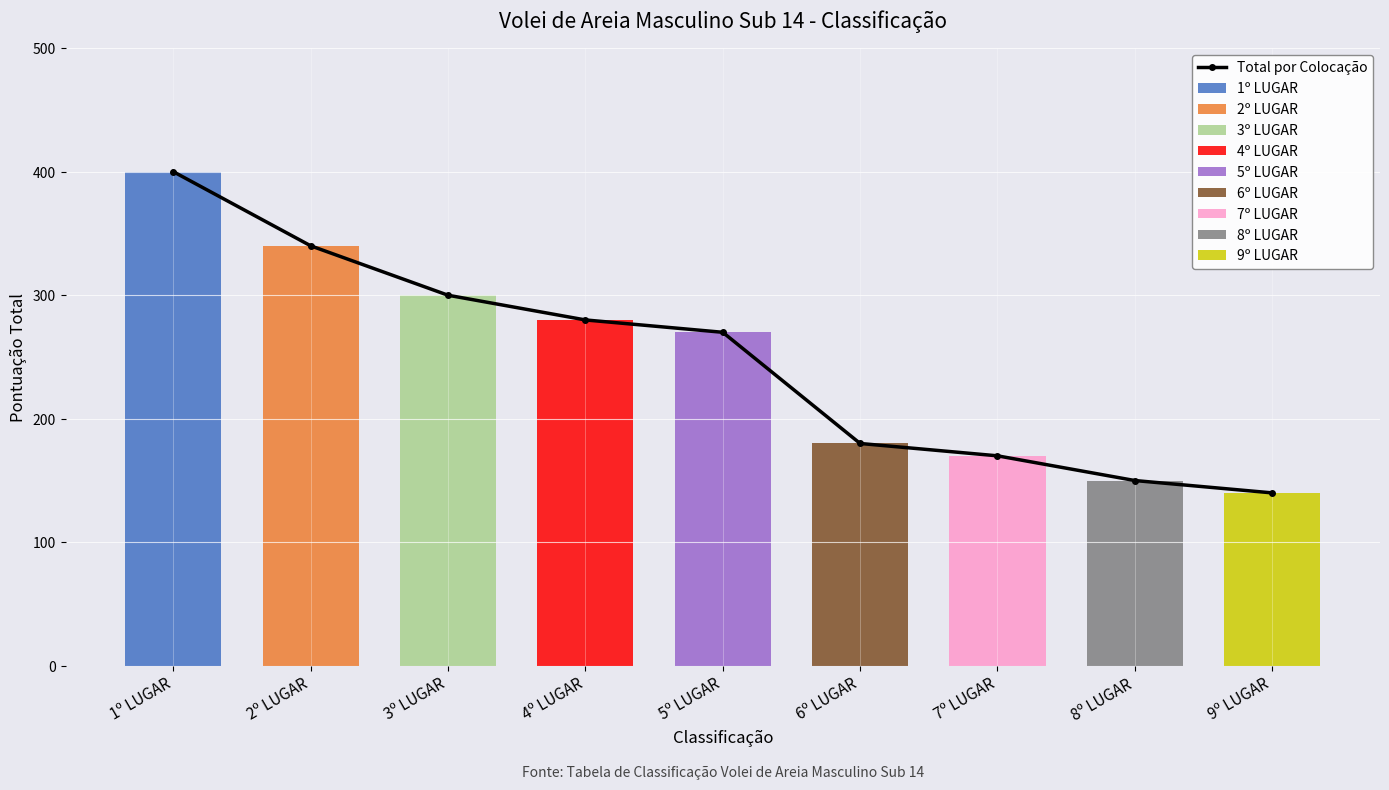

What is the approximate value at 9º LUGAR?

140